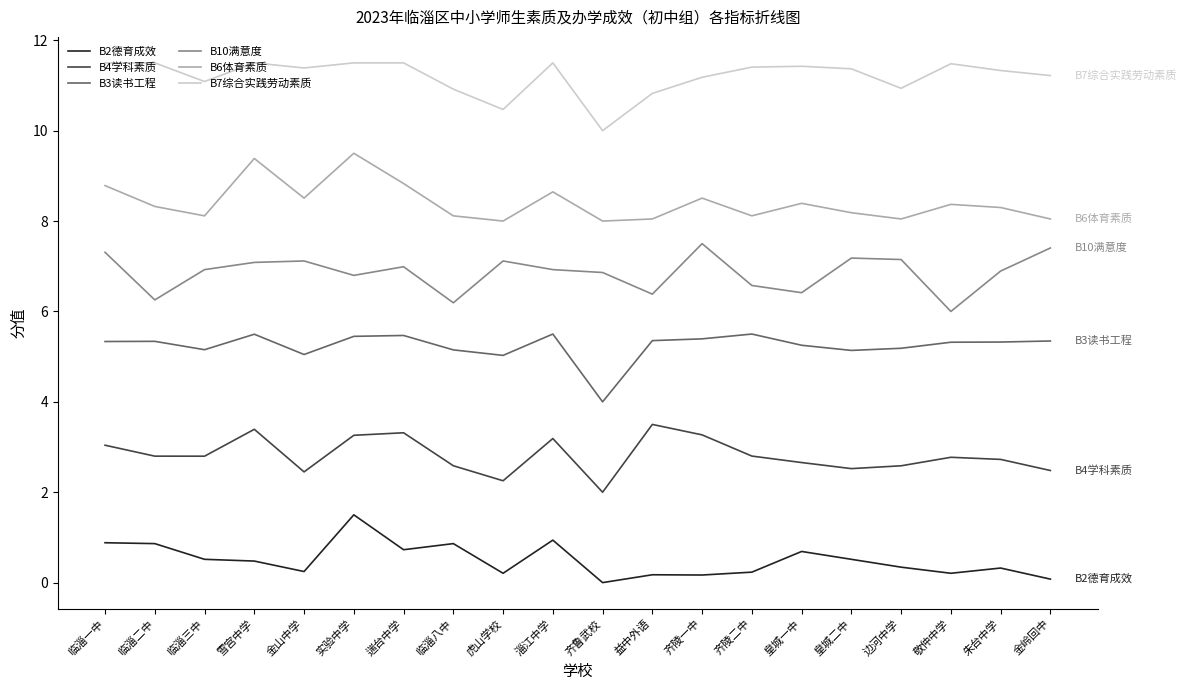

What position from the right is 齐鲁武校?

10